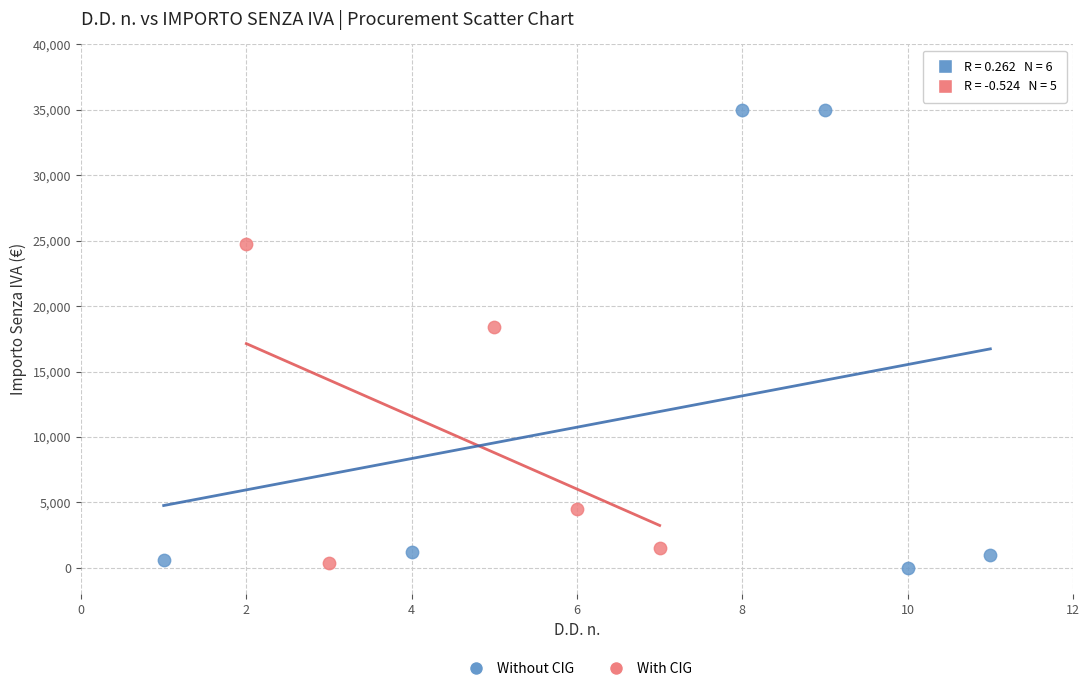

Which series reaches the minimum Y coordinate?

Without CIG